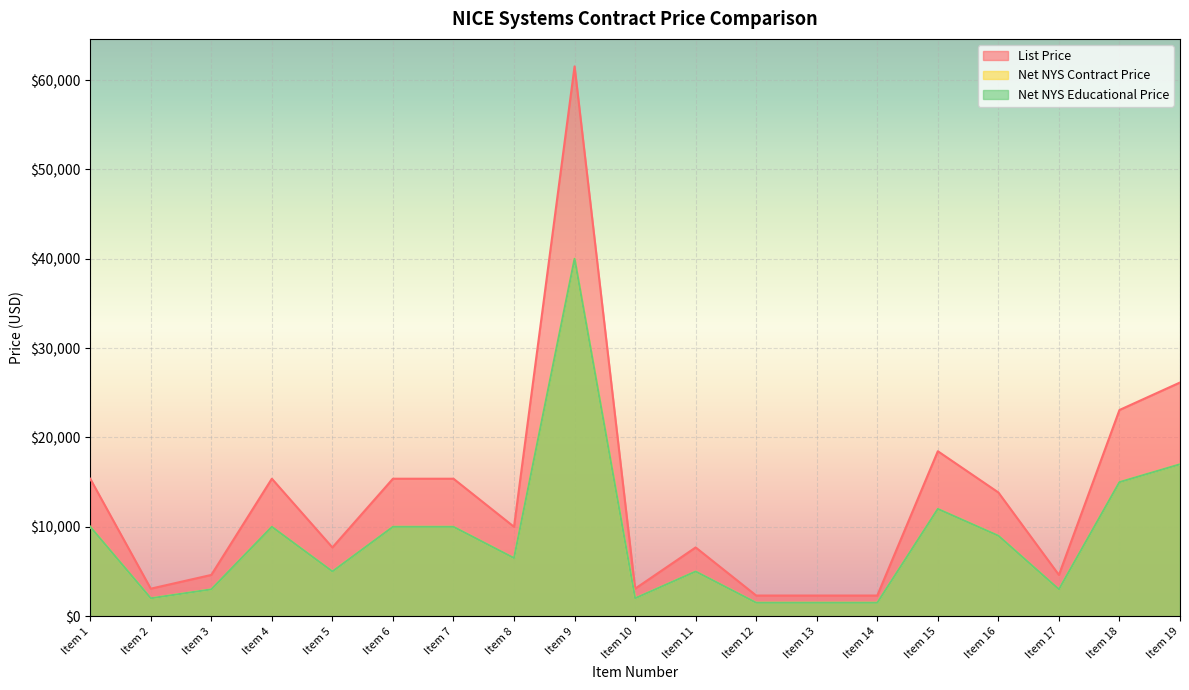

Is it true that List Price equals 16415.9 at Item 8?

False